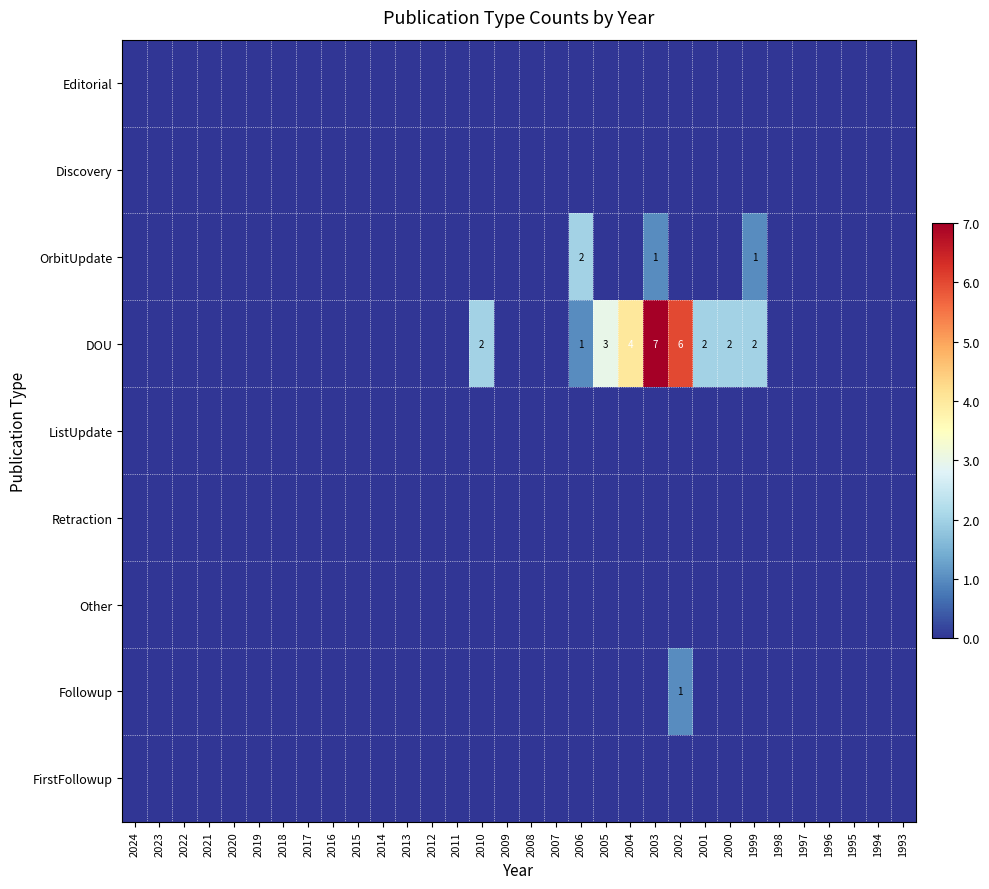

At which label does DOU reach its peak?

2003